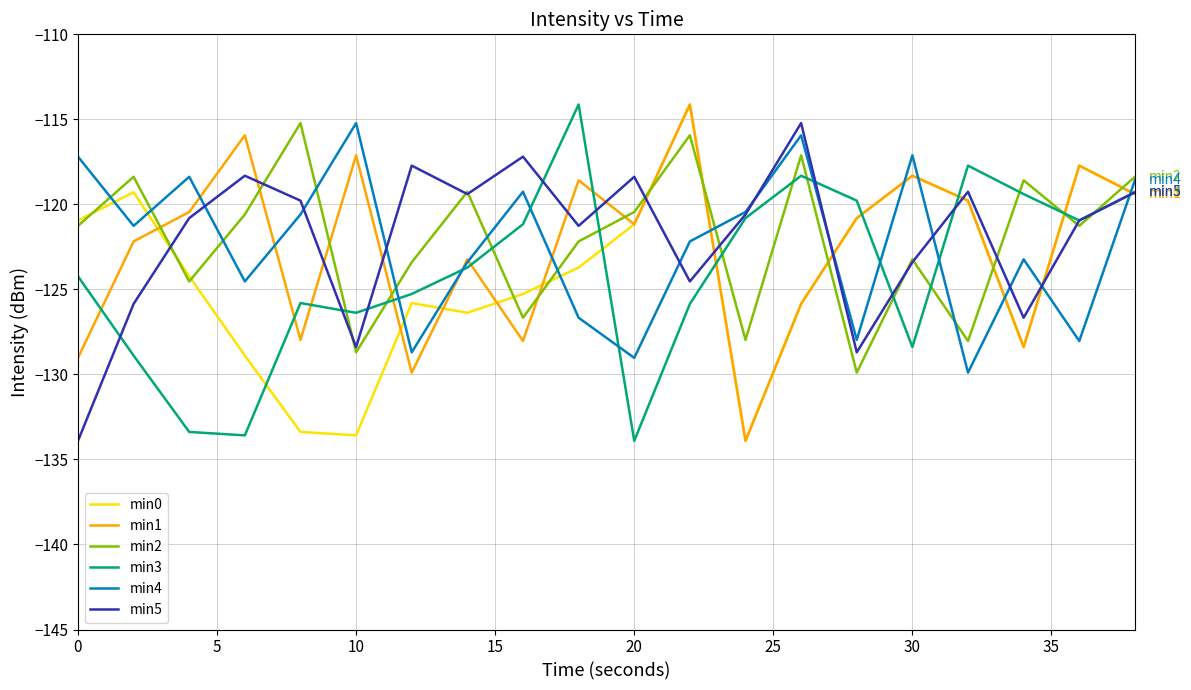

What is the maximum value for min3?

-114.1